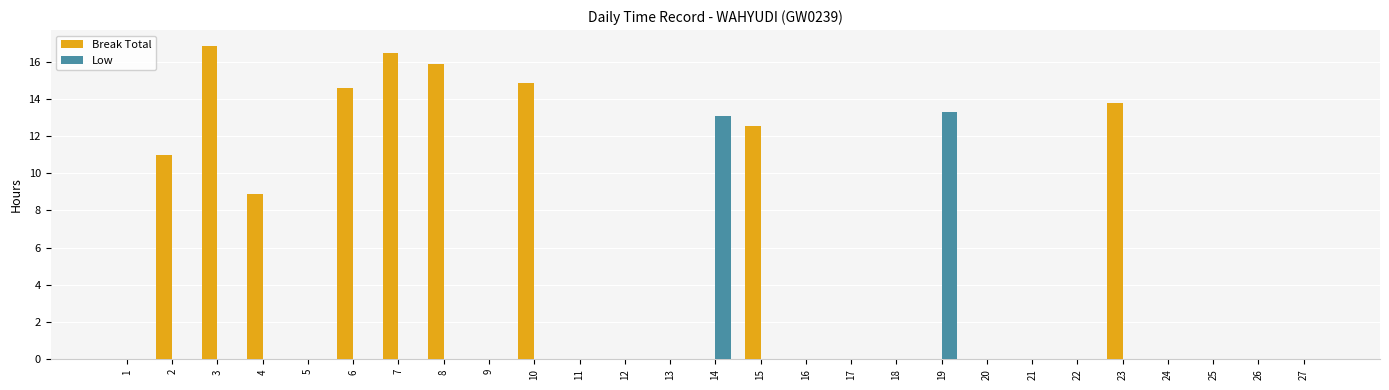

What is the maximum value for Low?

13.3